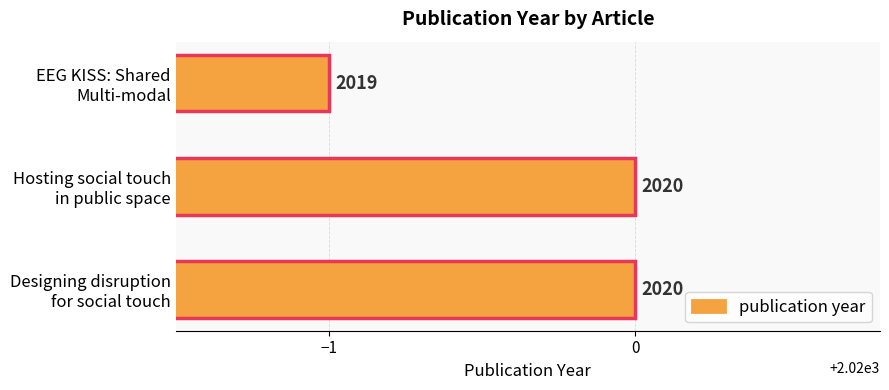

Reading bottom to top, what are all the values shown in this chart?

2020	2020	2019